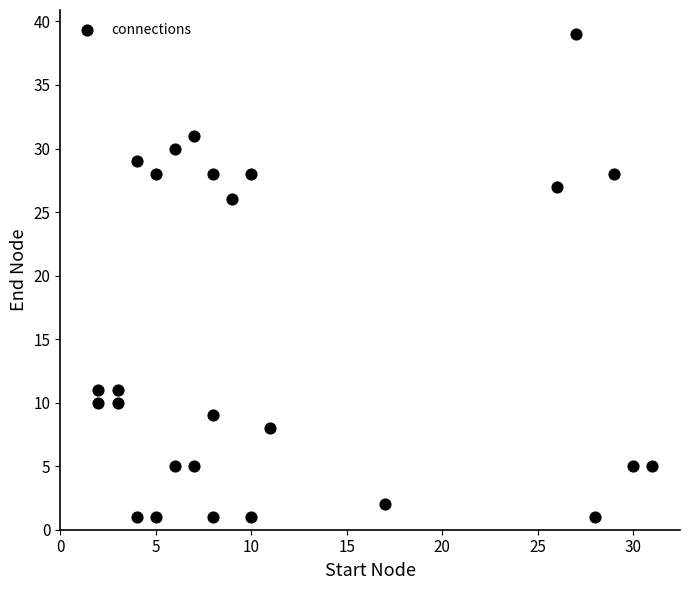

What is the range of X values (max minus min)?

29